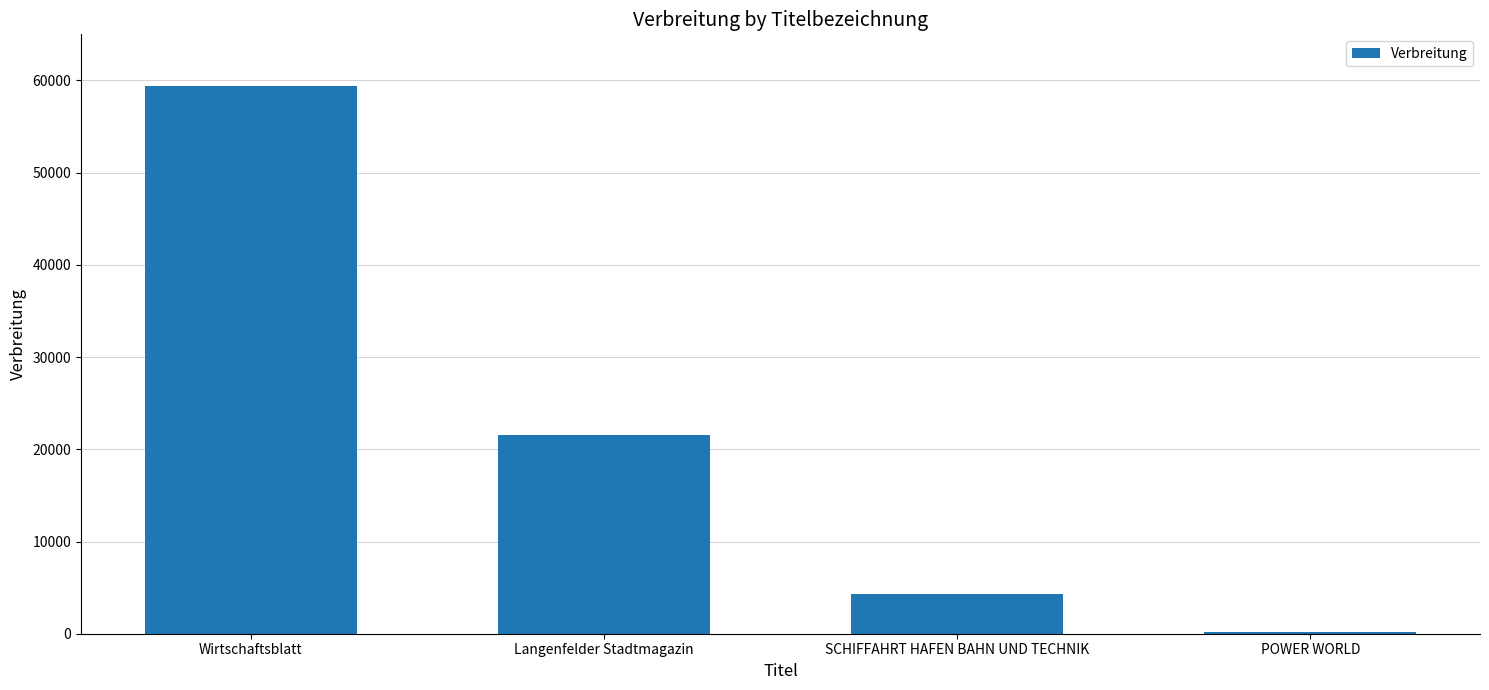

What is the average value?

21339